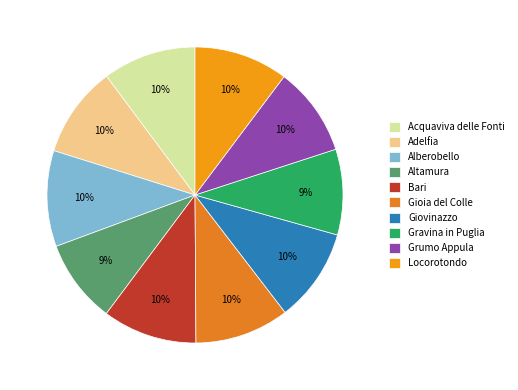

The Adelfia slice represents 10% of the pie. True or false?

True